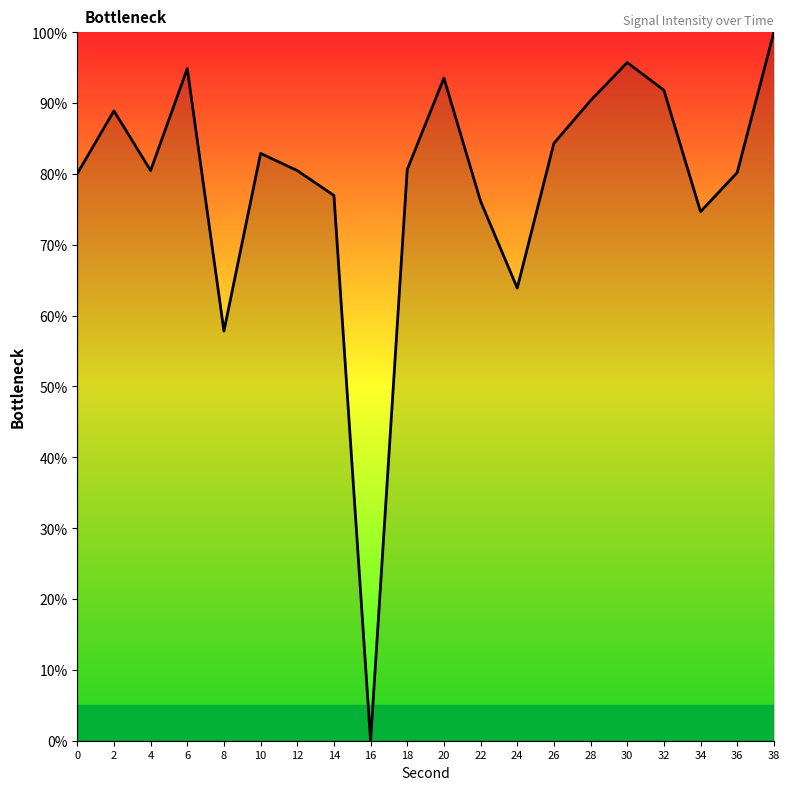

The chart shows a value of 30.7 at 16. True or false?

False